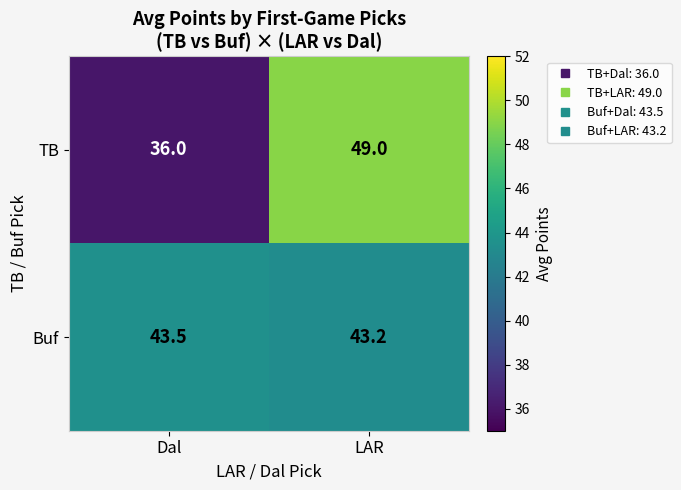

Reading left to right, extract all data points from this chart.

TB: Dal=36.0	LAR=49.0
Buf: Dal=43.5	LAR=43.2